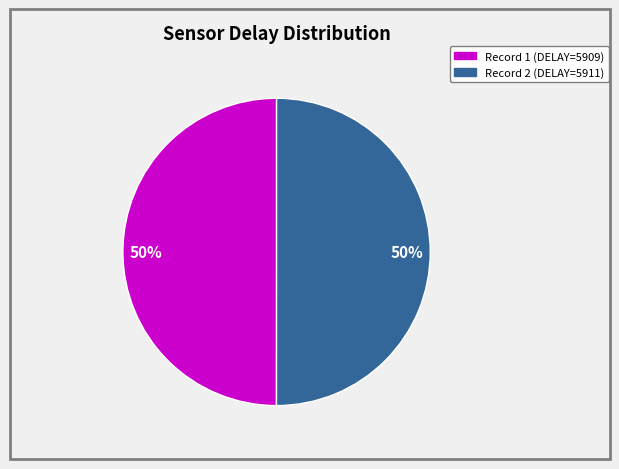

To the nearest percent, what is the average slice percentage?

50%